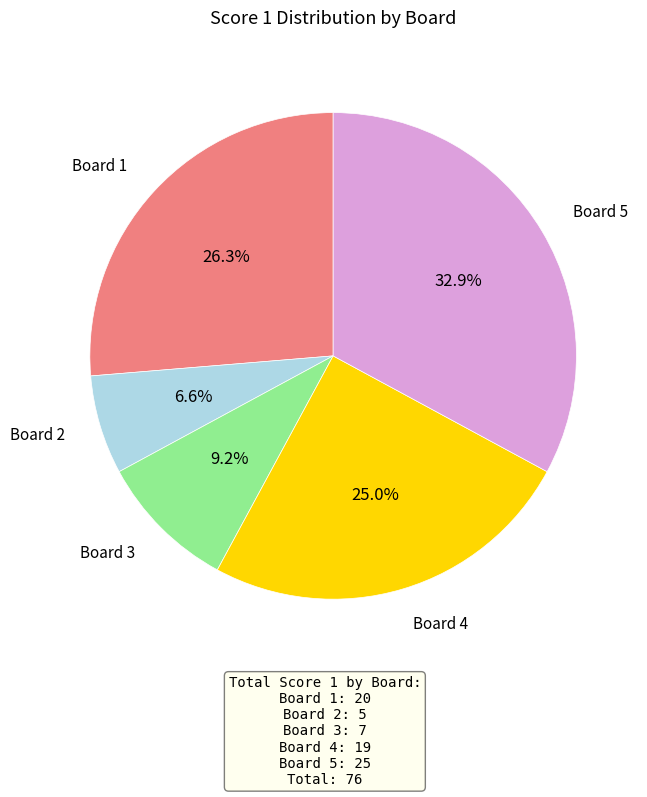

Does any single category account for the majority?

No